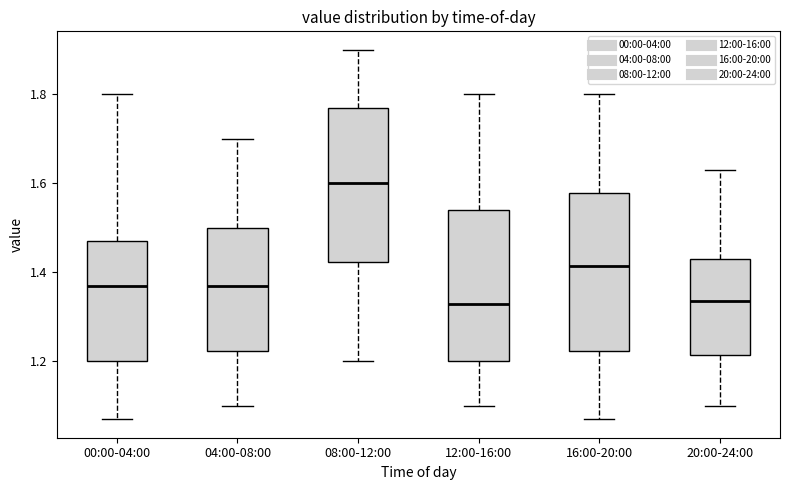

Reading left to right, read every box against the y-axis: the position of its median line, the range the box covers, and the ends of its whiskers. The values are not printed on the chart, so give them approximately, as read against the axis.

00:00-04:00: median 1.38, box 1.20 to 1.48, whiskers 1.08 to 1.80
04:00-08:00: median 1.38, box 1.22 to 1.50, whiskers 1.10 to 1.70
08:00-12:00: median 1.60, box 1.42 to 1.78, whiskers 1.20 to 1.90
12:00-16:00: median 1.34, box 1.20 to 1.54, whiskers 1.10 to 1.80
16:00-20:00: median 1.42, box 1.22 to 1.58, whiskers 1.08 to 1.80
20:00-24:00: median 1.34, box 1.22 to 1.44, whiskers 1.10 to 1.64